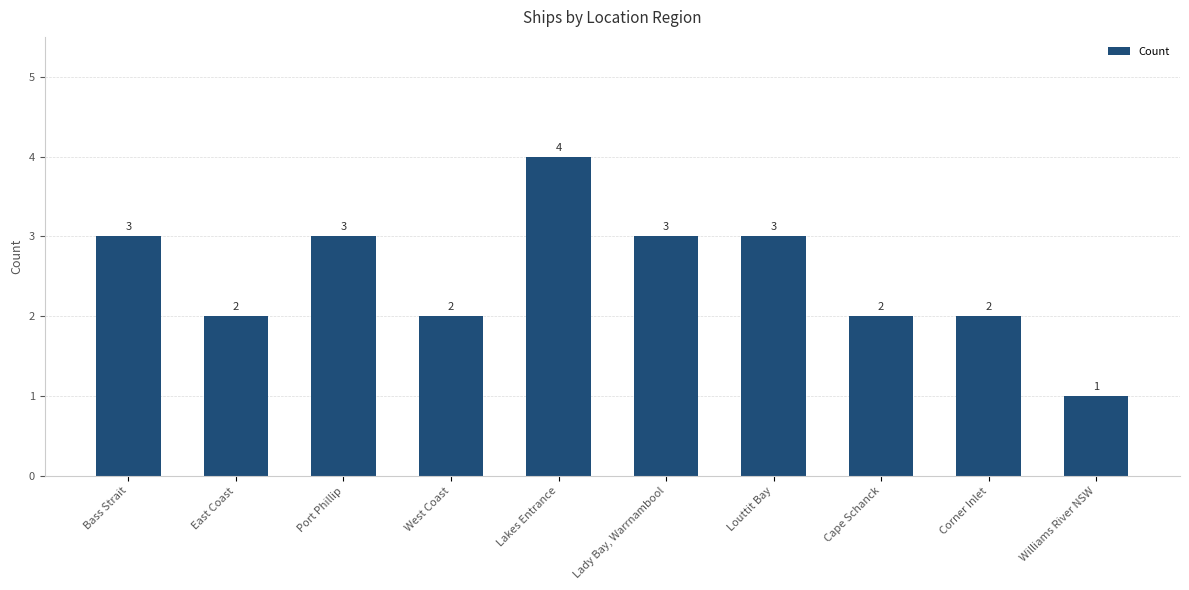

Read the value at Lady Bay, Warrnambool.

3